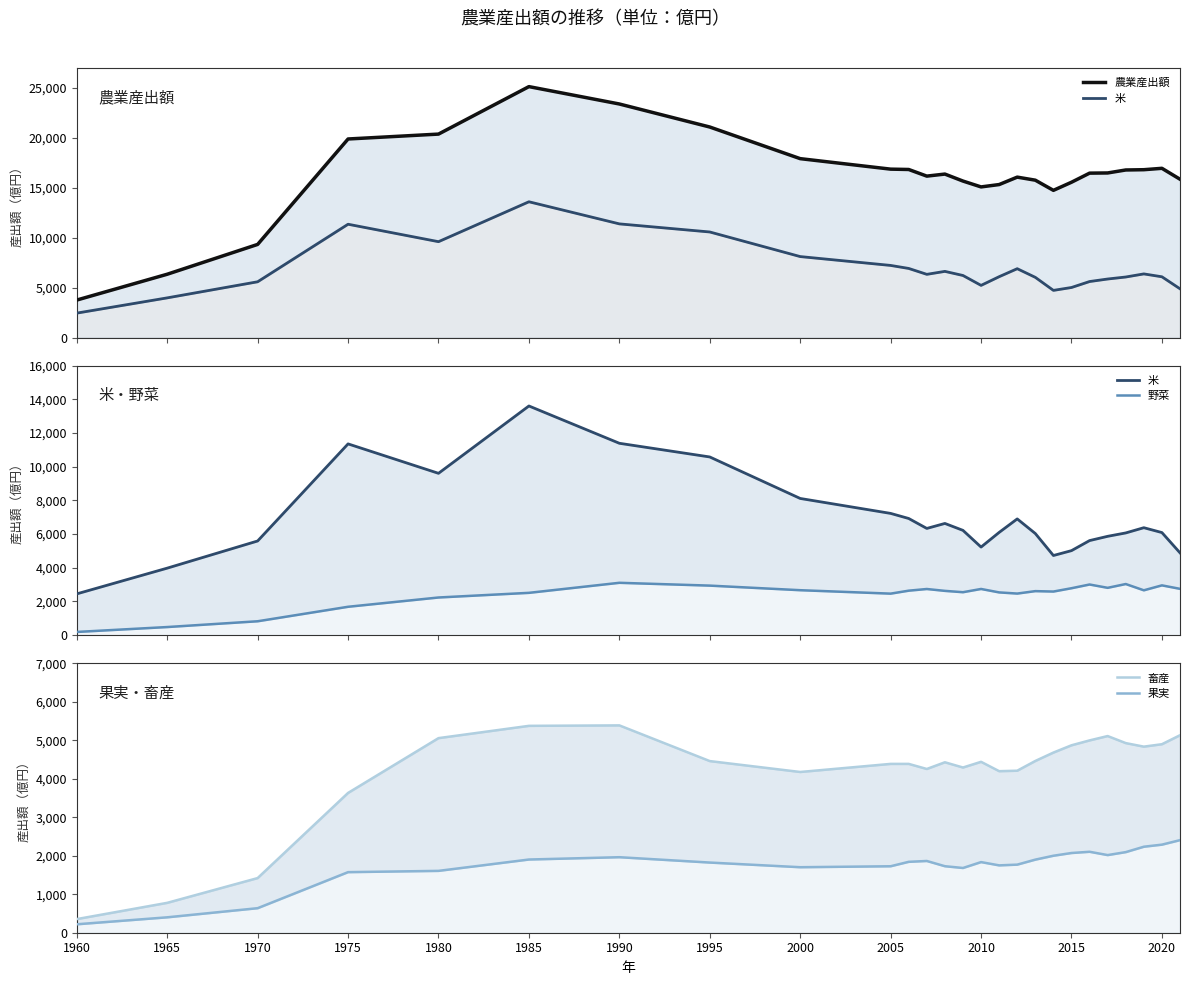

Rank the series by their maximum value, from lowest to highest.

果実, 野菜, 畜産, 米, 農業産出額